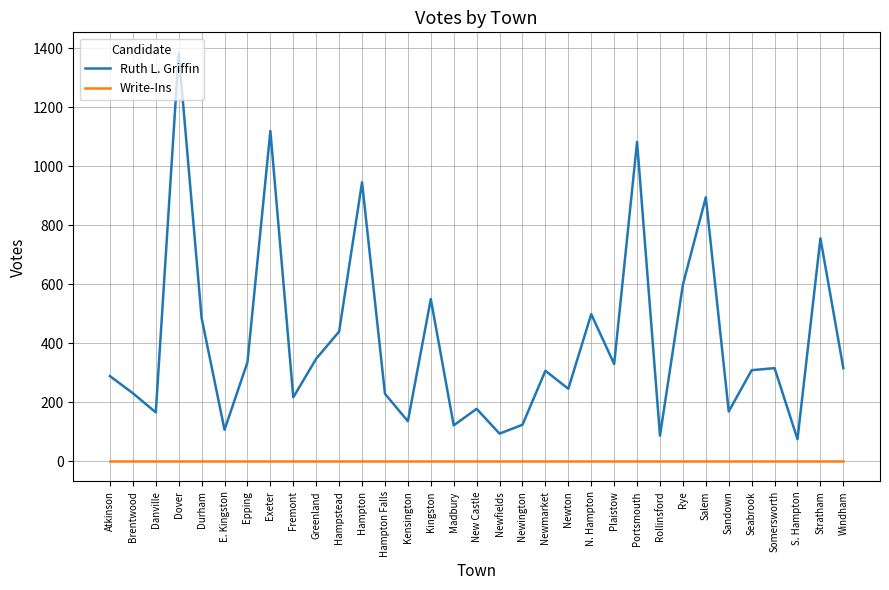

The Write-Ins series shows 0 at Fremont. True or false?

True